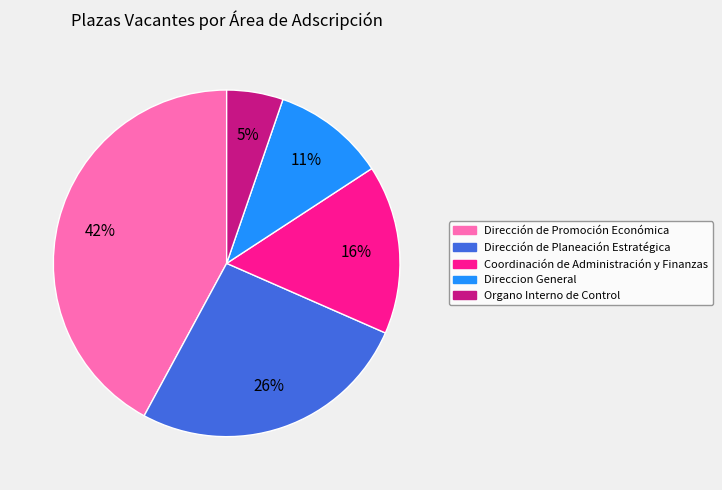

Rank the categories by value from highest to lowest.

Dirección de Promoción Económica, Dirección de Planeación Estratégica, Coordinación de Administración y Finanzas, Direccion General, Organo Interno de Control